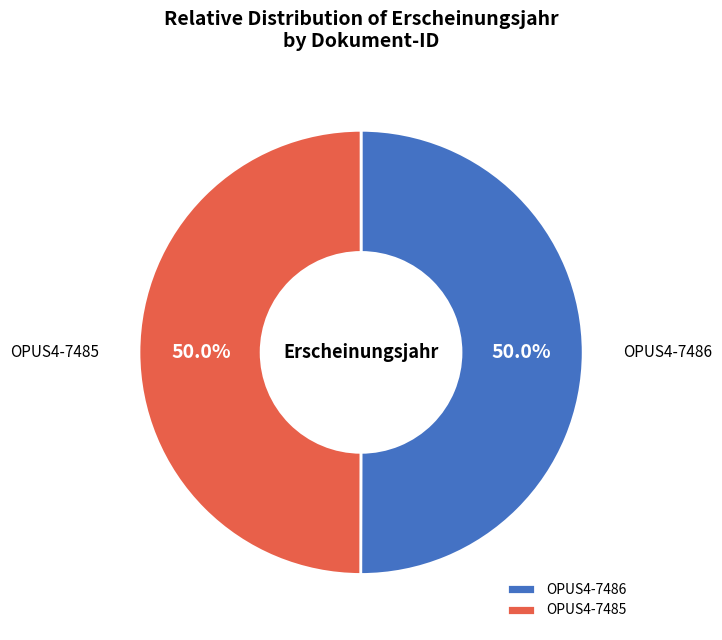

To the nearest percent, what percentage of the pie is OPUS4-7486?

50%